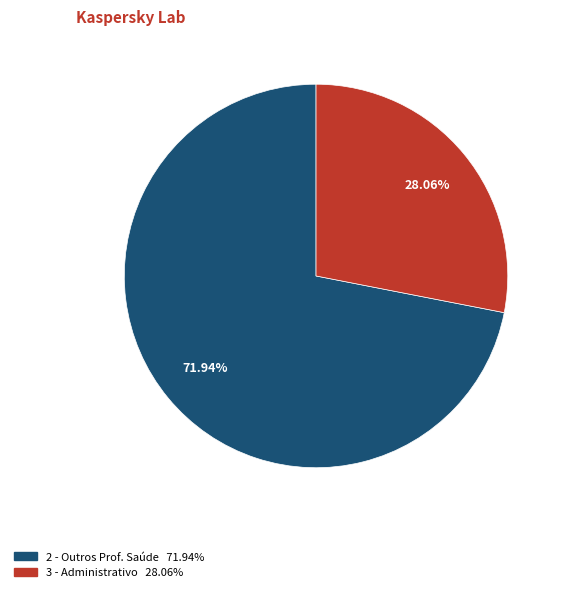

Does any single category account for the majority?

Yes